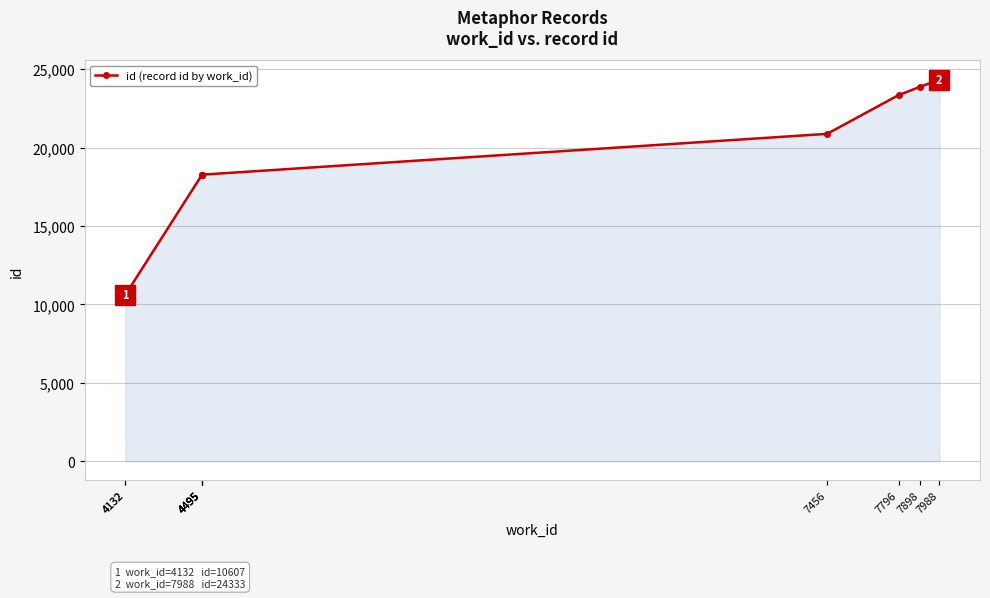

Which category has the lowest value across all series?

4132